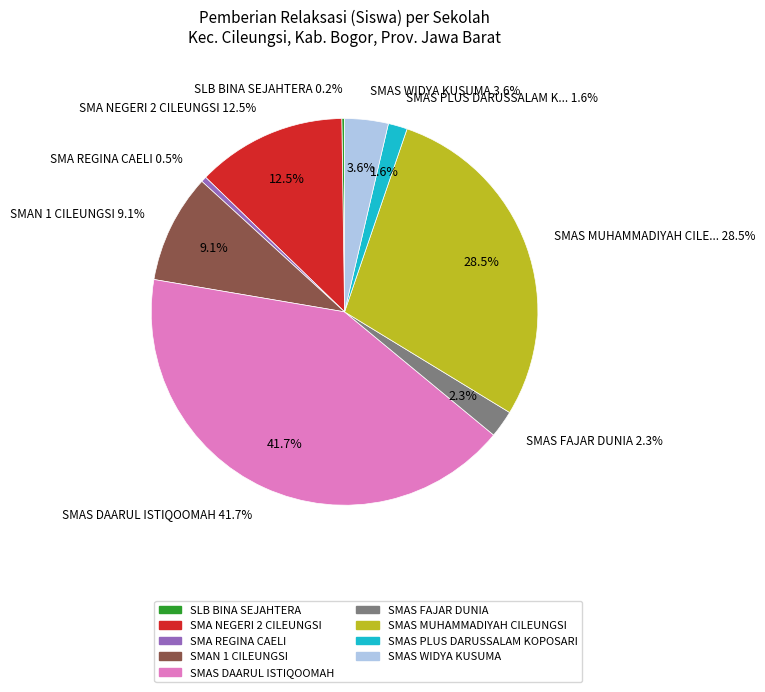

Which has a higher value, SMAS DAARUL ISTIQOOMAH or SLB BINA SEJAHTERA?

SMAS DAARUL ISTIQOOMAH